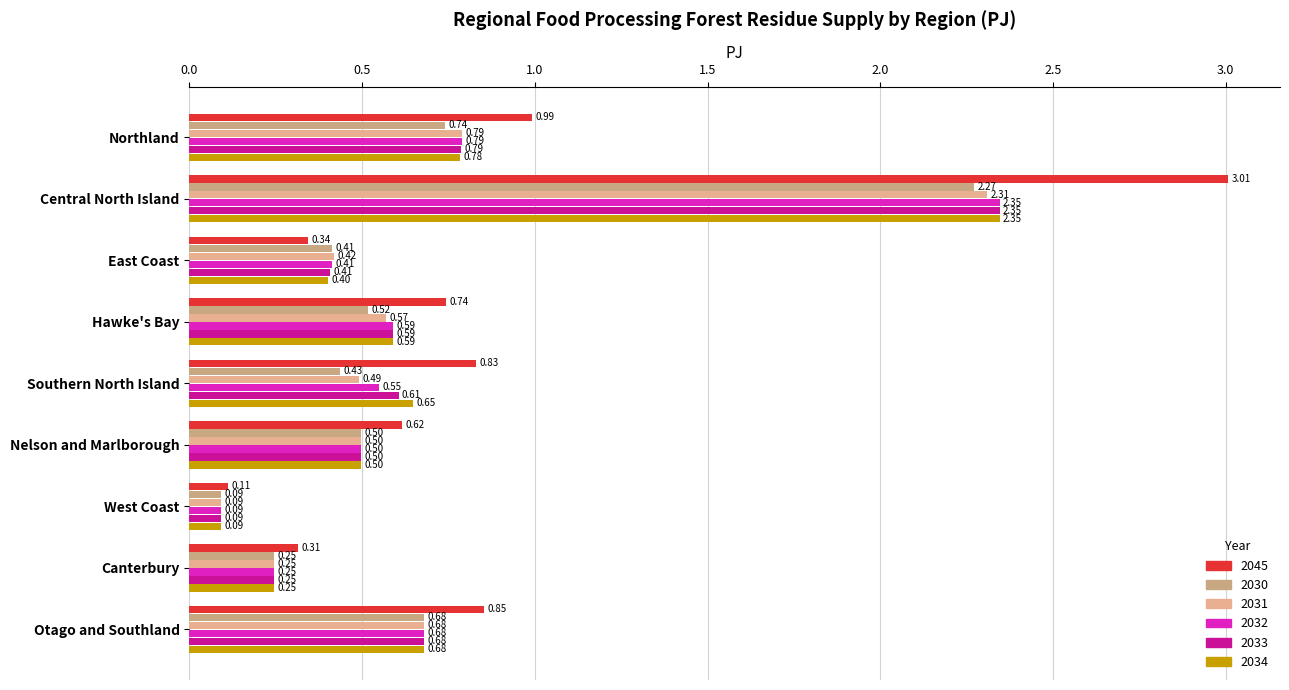

Which series has the largest range (max minus min)?

2045